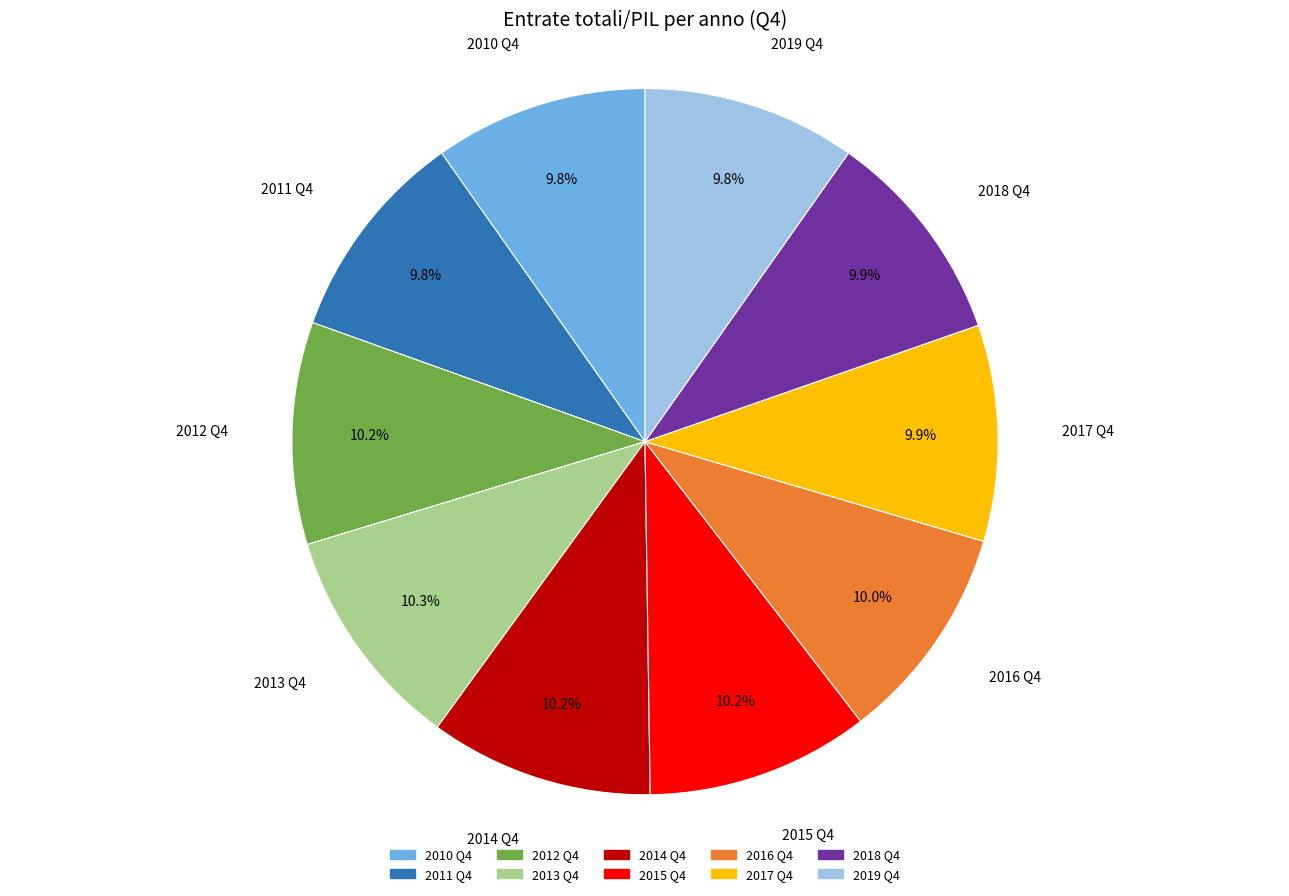

How many slices are in this pie chart?

10